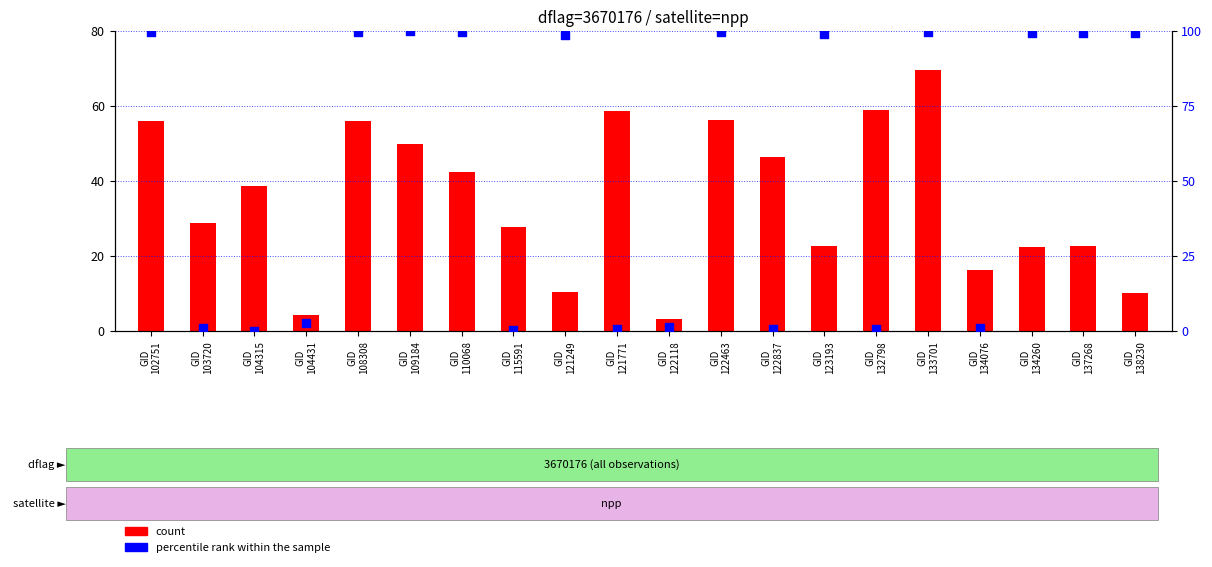

What are all the series names shown in the legend?

count, percentile rank within the sample